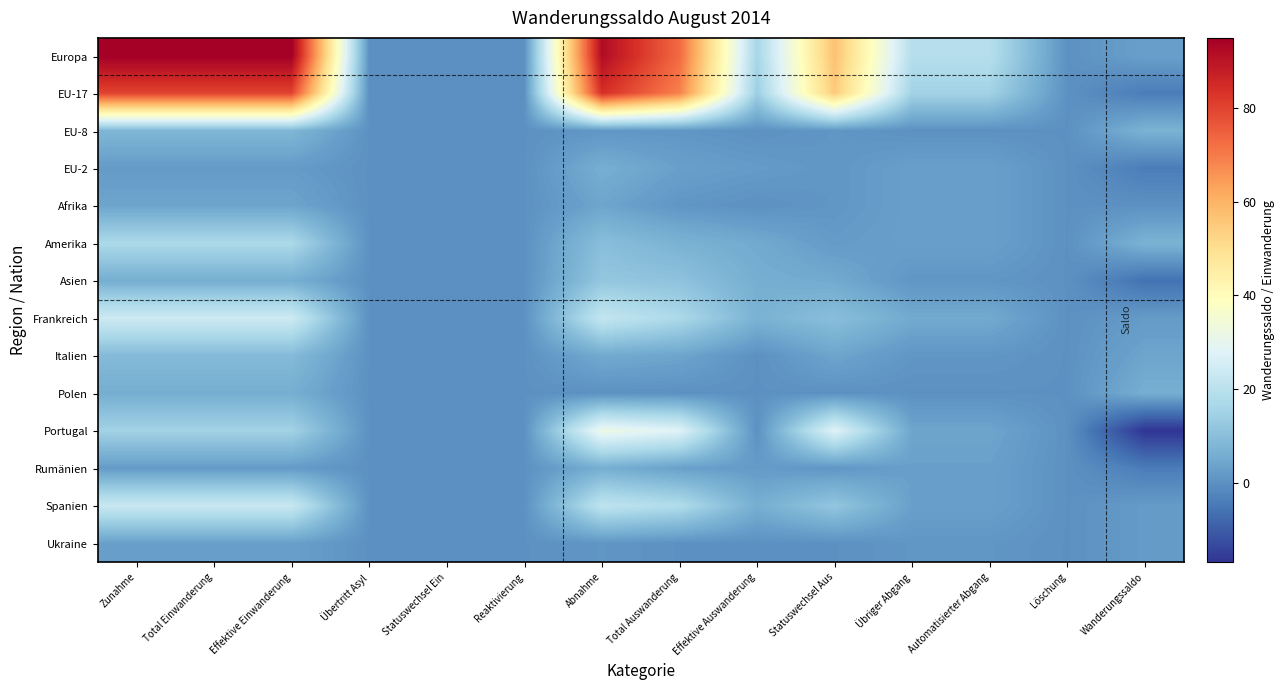

Rank the series by their maximum value, from highest to lowest.

Europa, EU-17, Portugal, Frankreich, Spanien, Amerika, Asien, Italien, EU-8, EU-2, Polen, Rumänien, Afrika, Ukraine